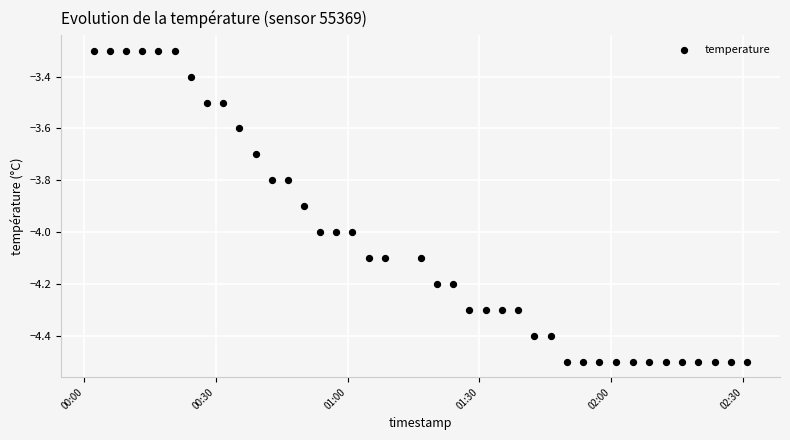

What is the range of Y values (max minus min)?

1.2